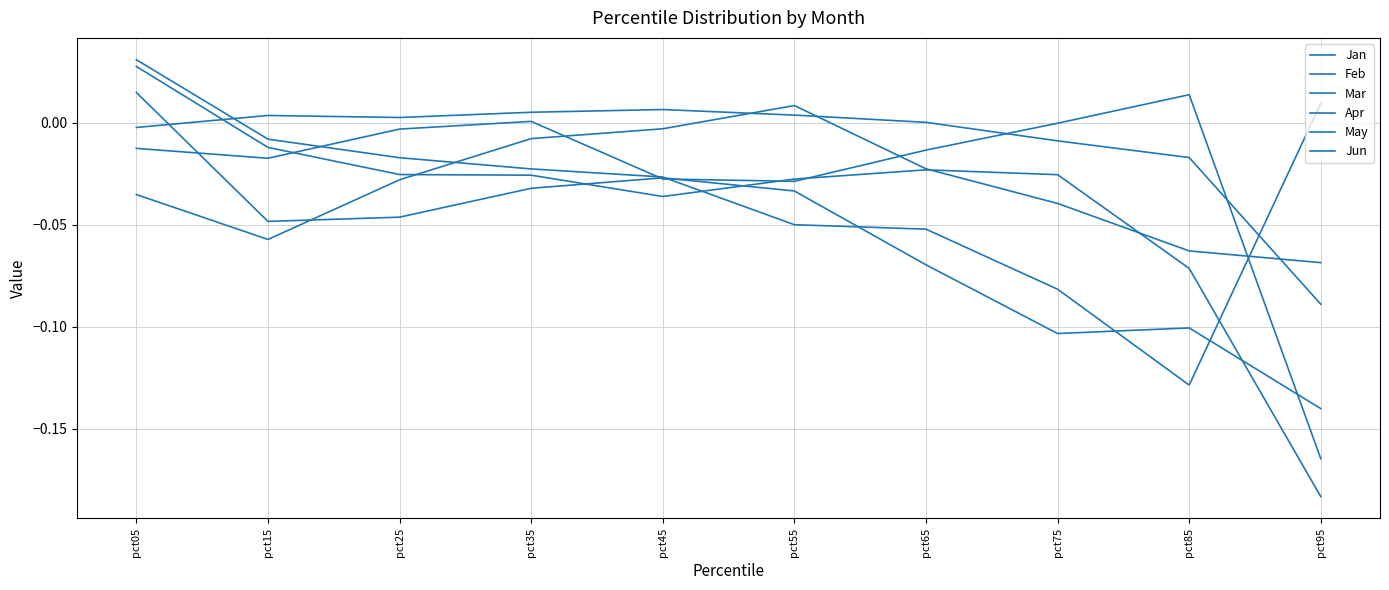

How many lines are shown in the chart?

6